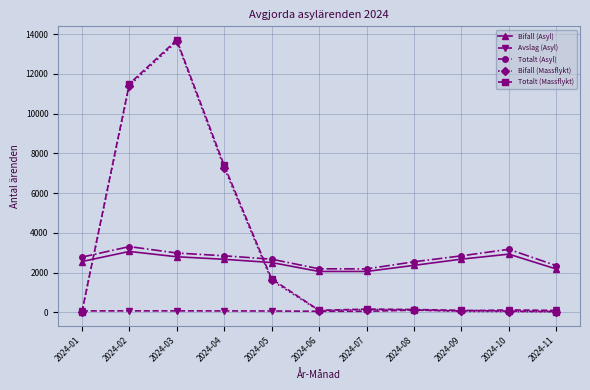

What is the difference between the second highest and minimum values in the Bifall (Asyl) series?

871